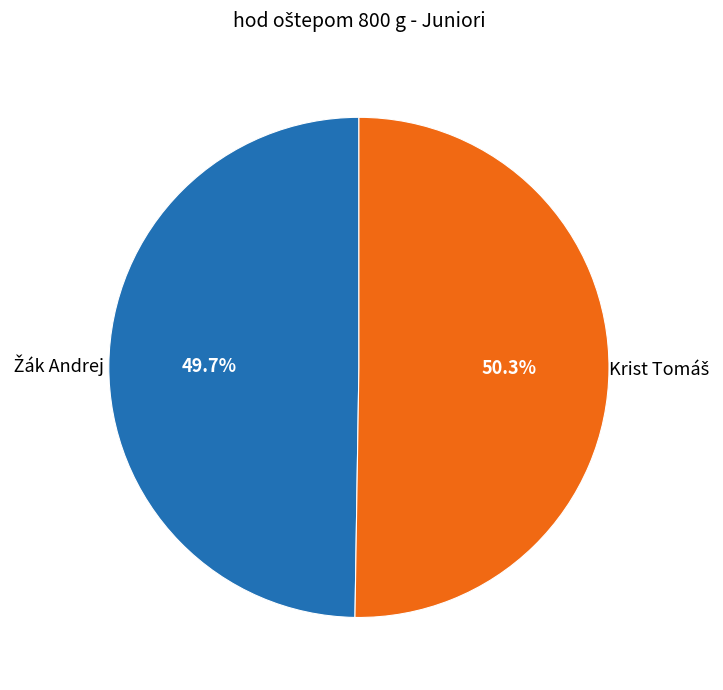

Is there any slice that represents more than half of the pie?

Yes